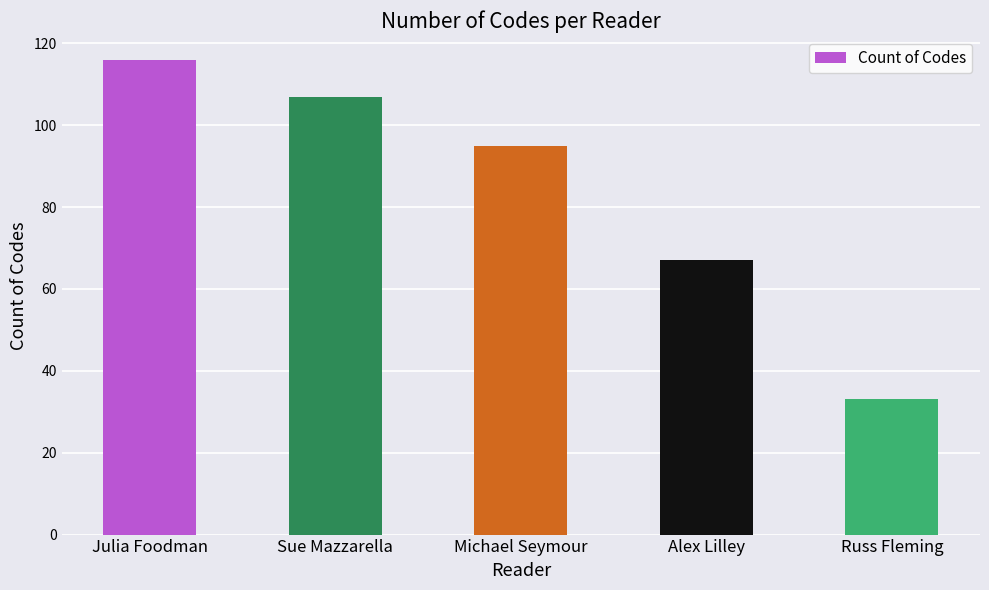

The value at Michael Seymour is 95. True or false?

True